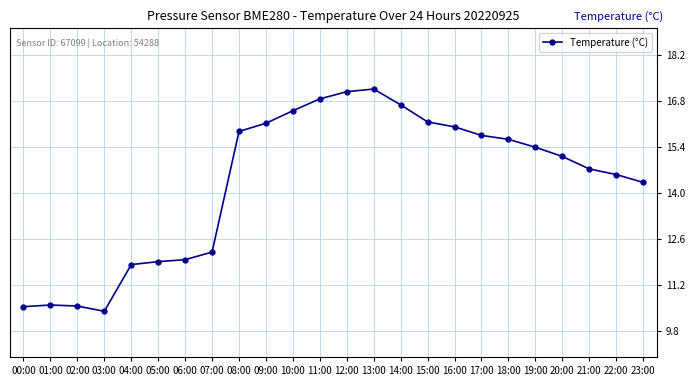

What is the minimum value shown in the chart?

10.4